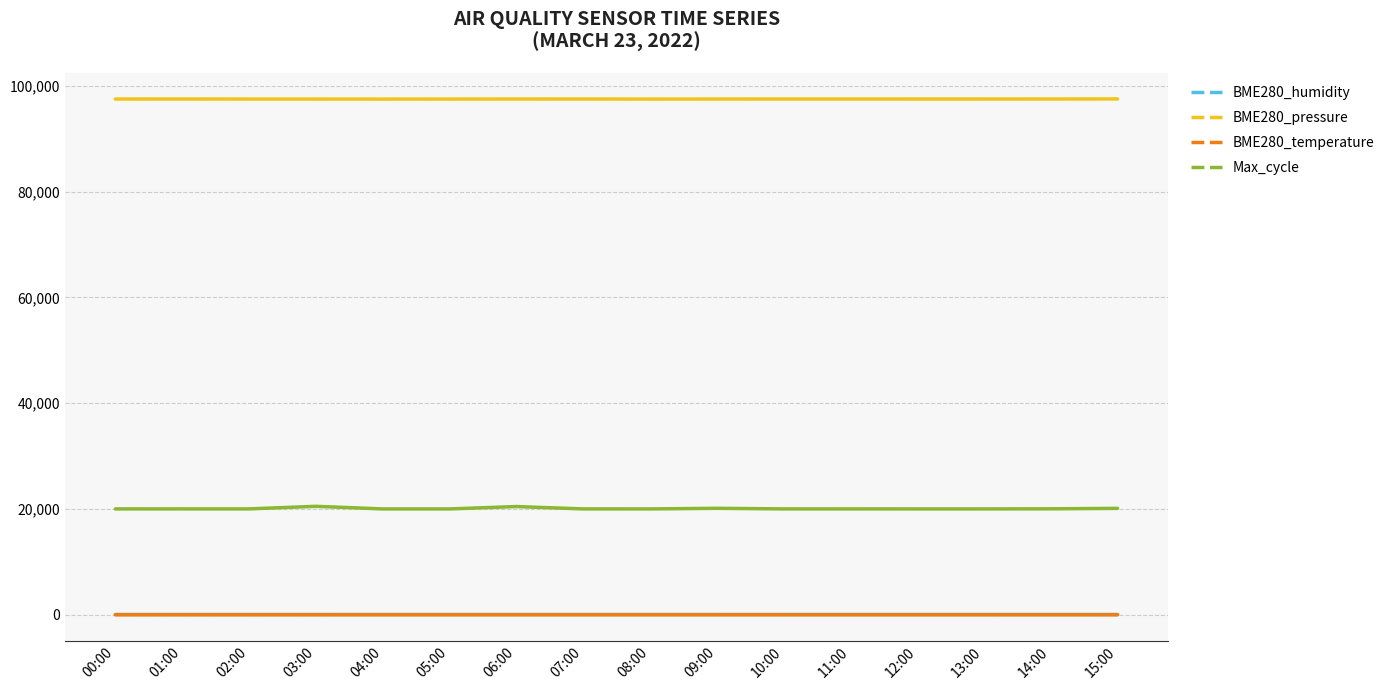

The BME280_temperature series shows 1.8 at 09:00. True or false?

True